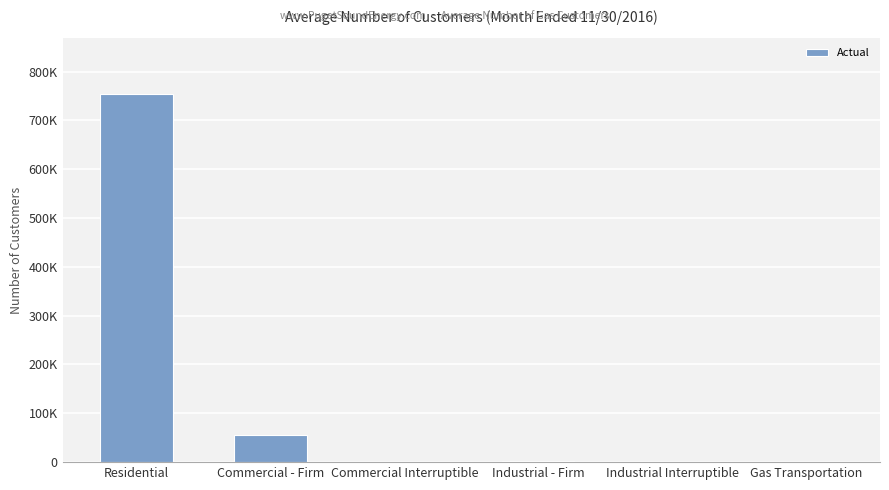

Which has a higher value, Residential or Industrial - Firm?

Residential